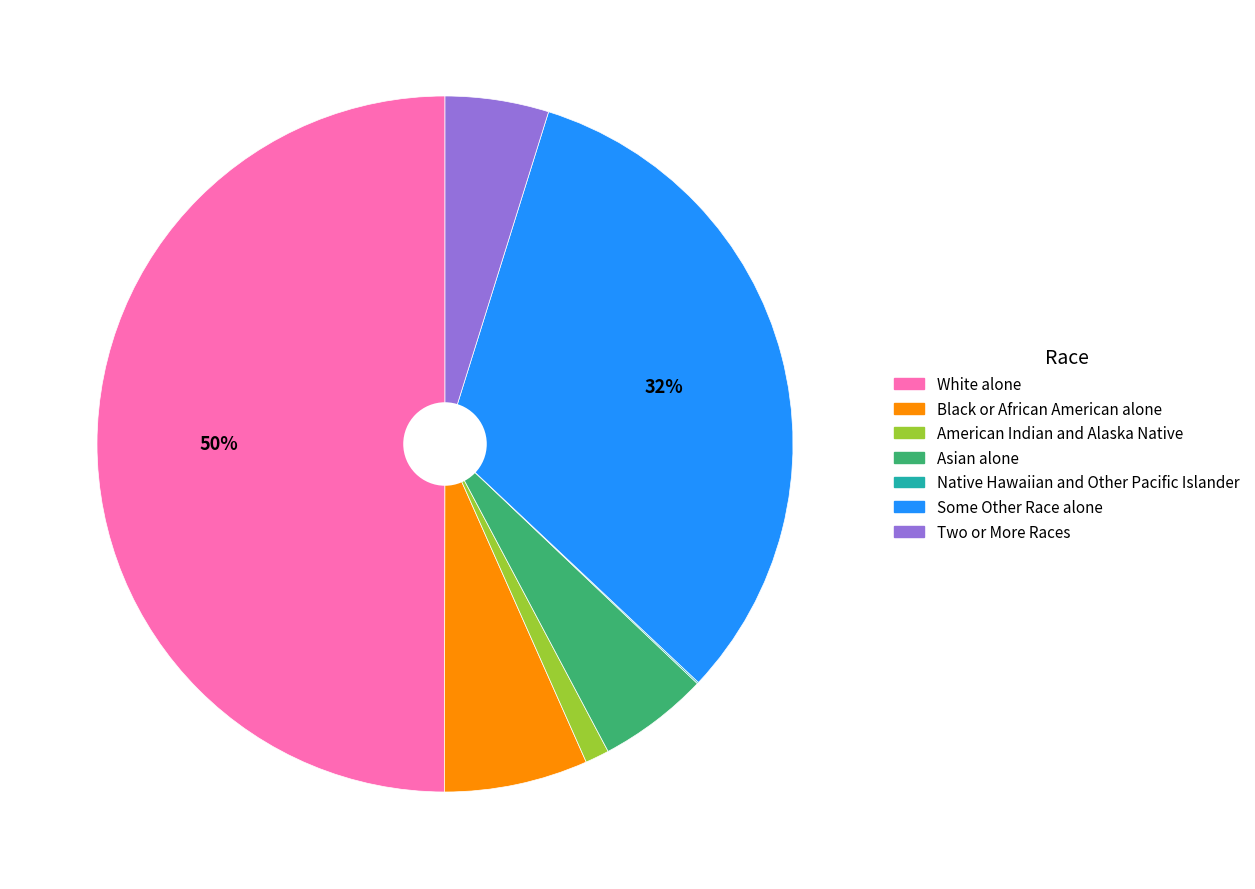

To the nearest percent, what is the combined percentage of Some Other Race alone and Asian alone?

37%